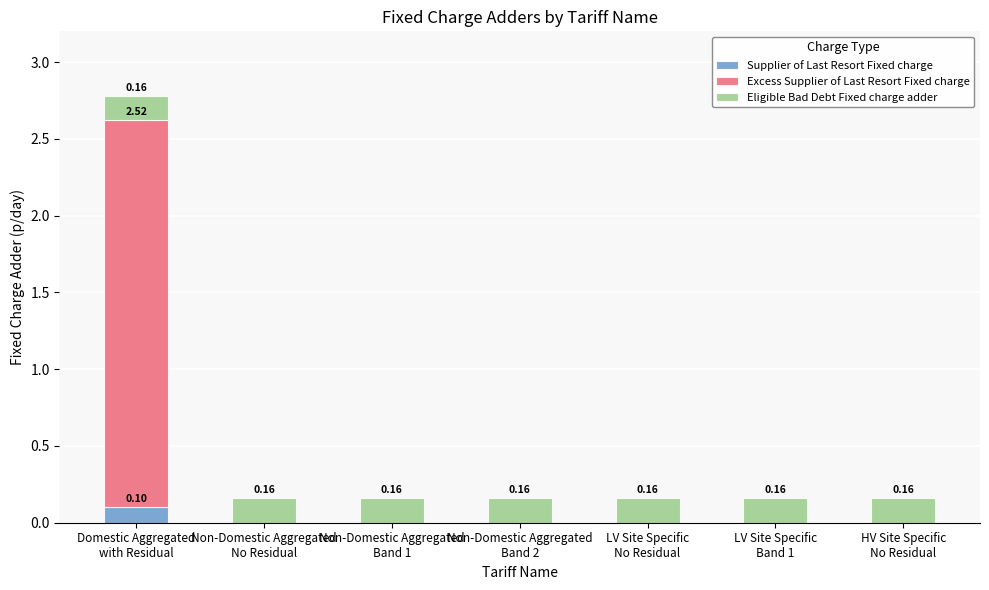

How many data points does each series have?

7